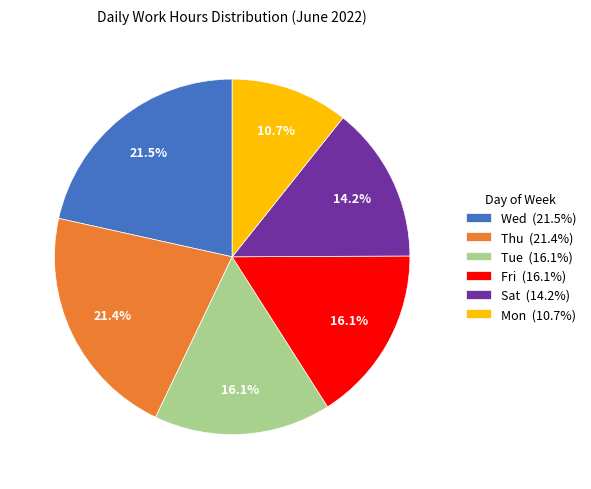

Is the sum of Thu (21.4%) and Tue (16.1%) greater than half?

No